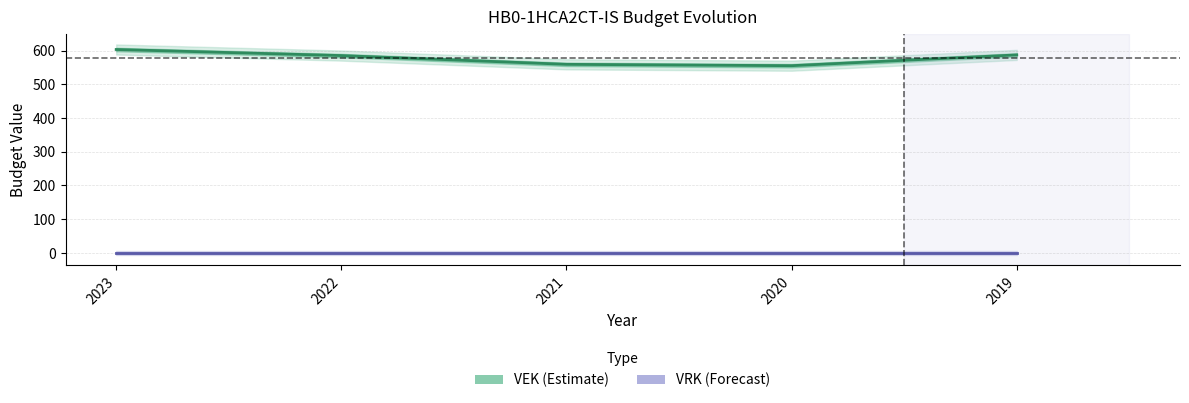

At which category is the sum across all series the highest?

2023